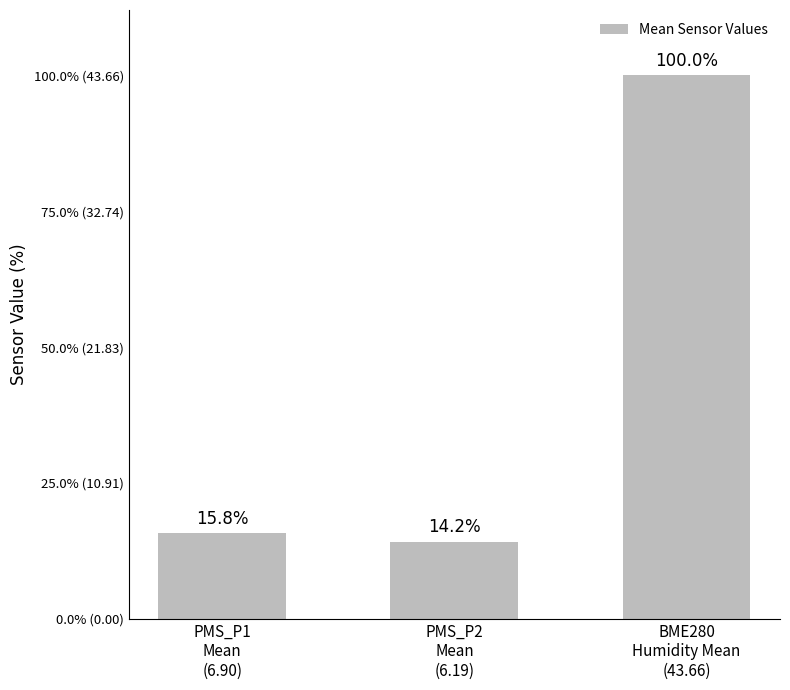

True or false: the data shows 9.6 at PMS_P2
Mean
(6.19).

False